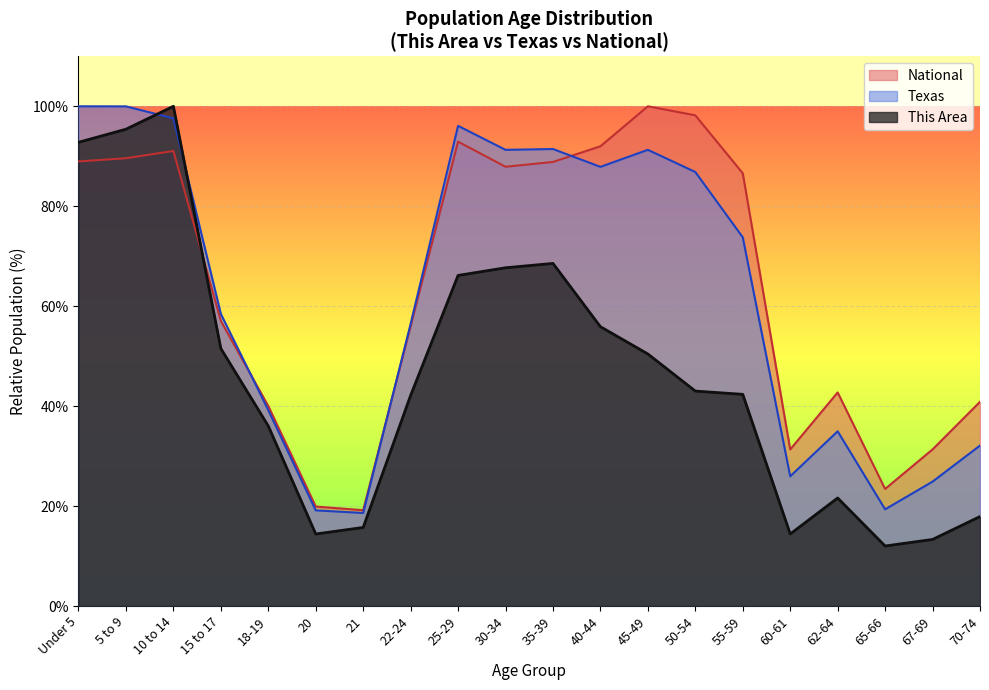

What value does the Texas series have at 55-59?

73.8